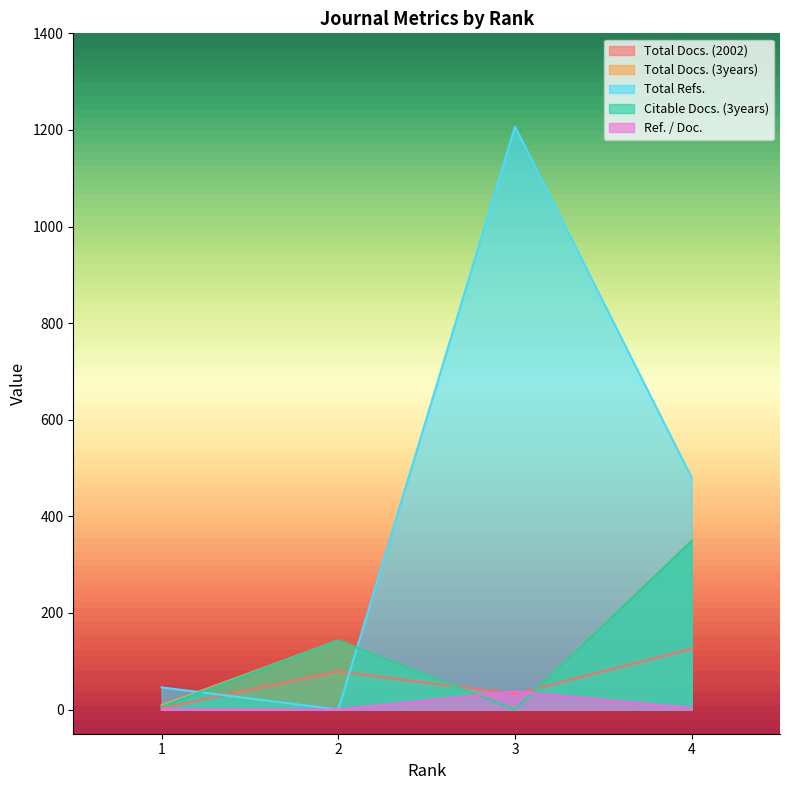

Is it true that Citable Docs. (3years) equals 349 at 4?

True